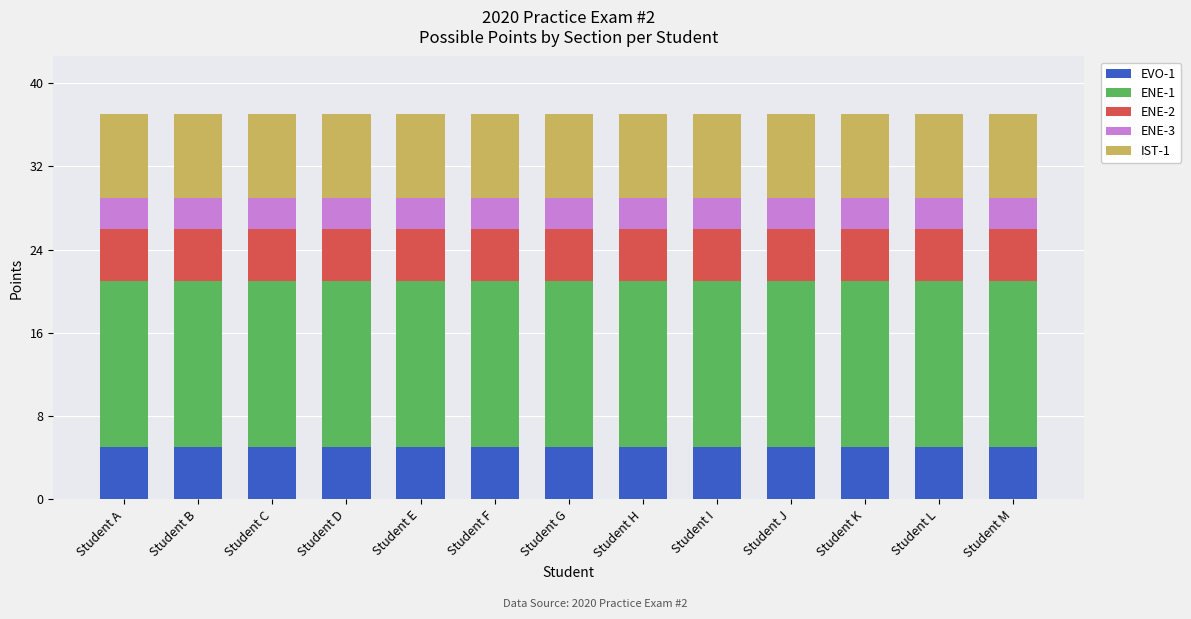

True or false: EVO-1 has a value of 5 at Student B.

True